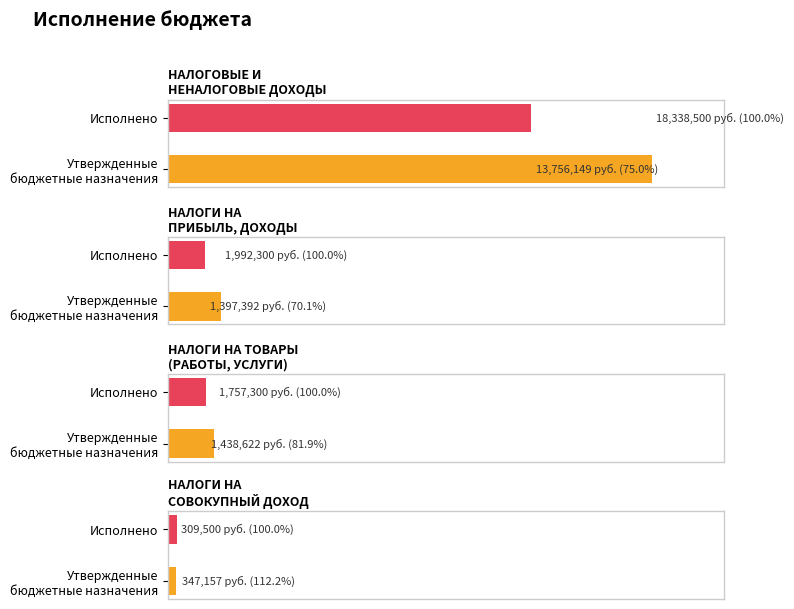

How many categories are shown in the chart?

4